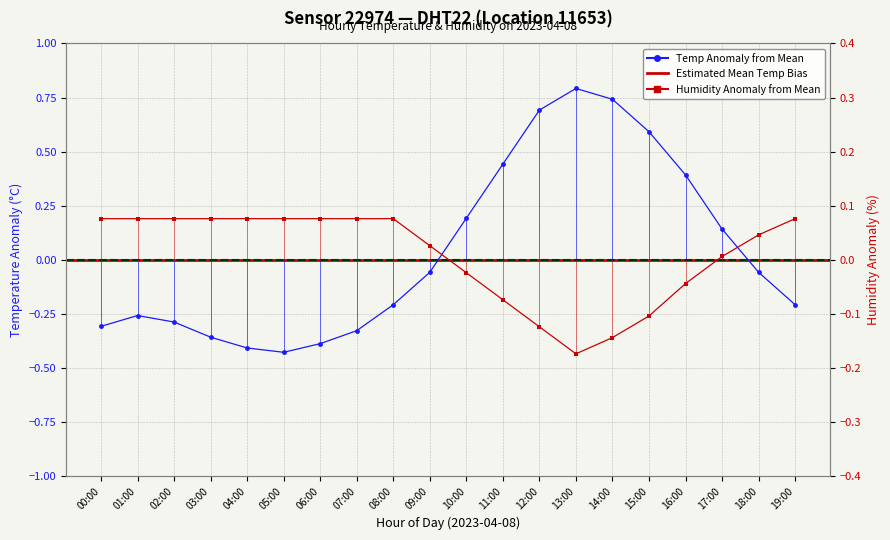

What is the label of the 15th point from the left?

14:00